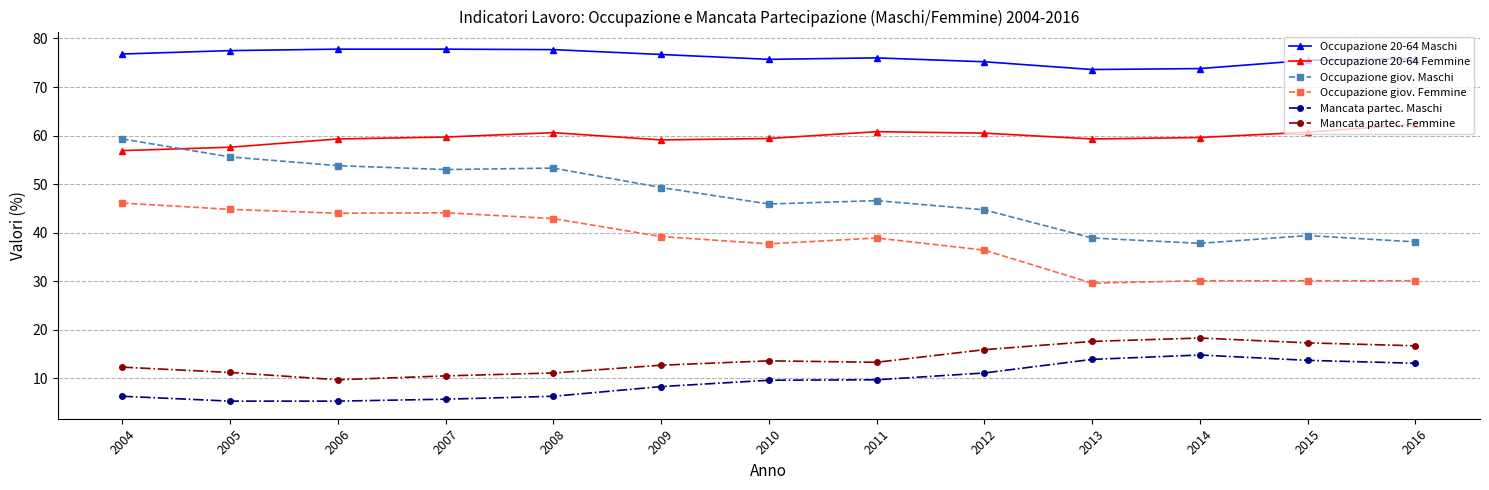

At 2014, list the series in order from largest to smallest.

Occupazione 20-64 Maschi, Occupazione 20-64 Femmine, Occupazione giov. Maschi, Occupazione giov. Femmine, Mancata partec. Femmine, Mancata partec. Maschi